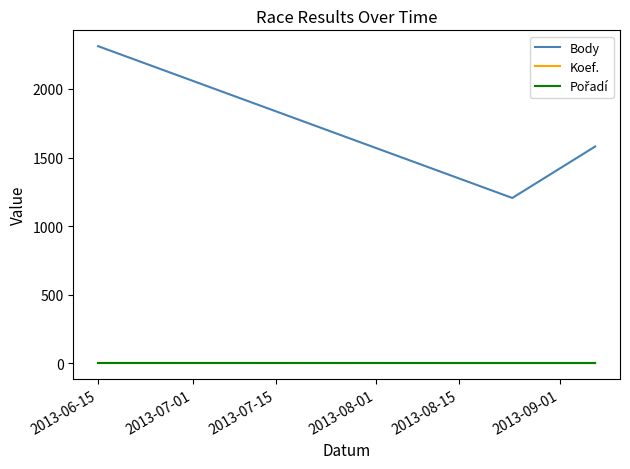

Count the Body values in the range 1206 to 2312.

3